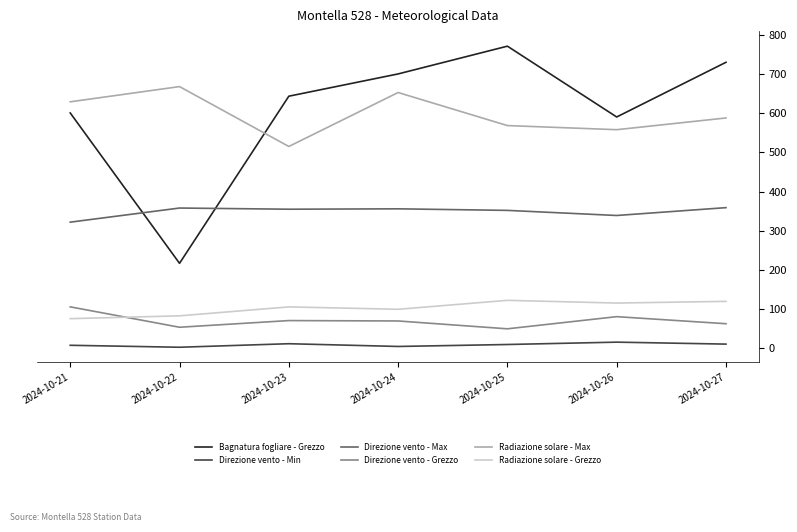

Is the value of Direzione vento - Min at 2024-10-25 greater than the value of Radiazione solare - Max at 2024-10-22?

No